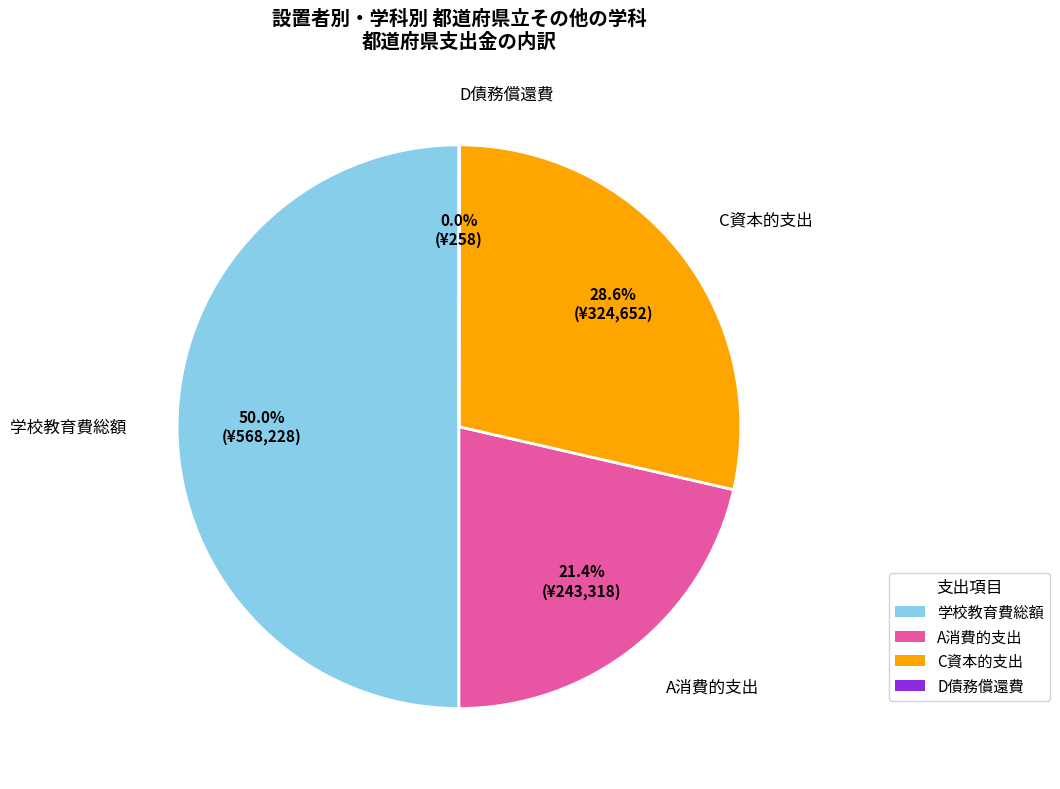

Is the sum of C資本的支出 and 学校教育費総額 greater than half?

Yes